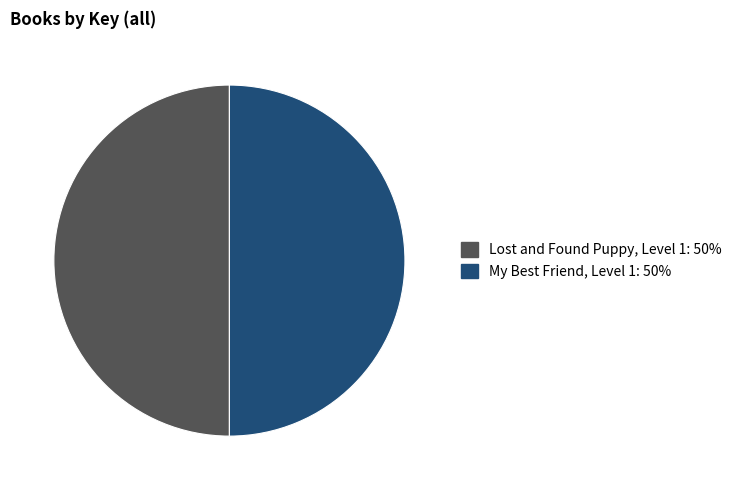

True or false: My Best Friend, Level 1 accounts for 50% of the total.

True